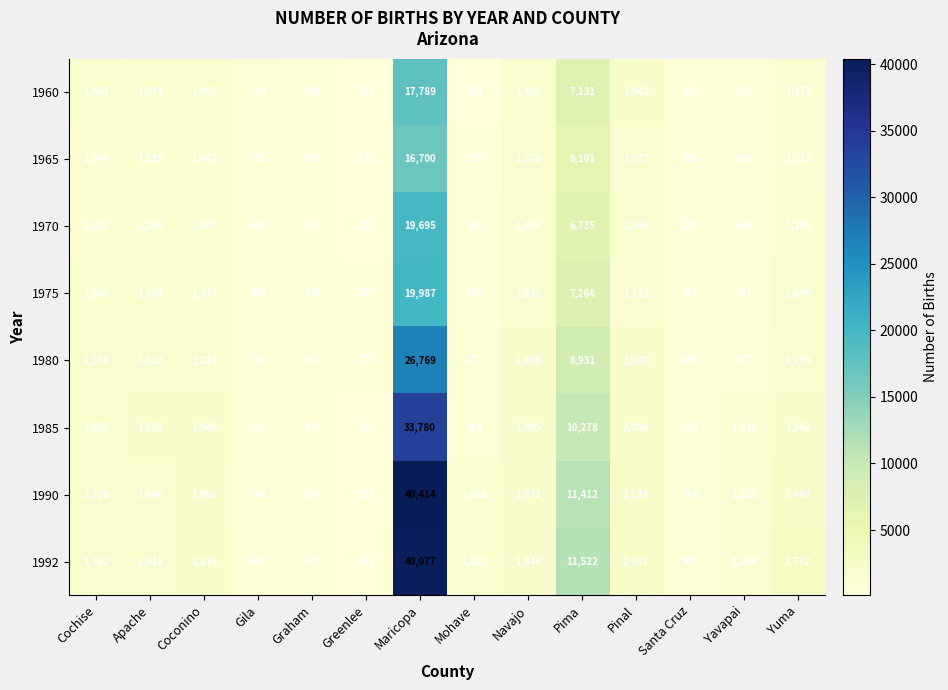

How many data points in 1965 are less than 1344?

7